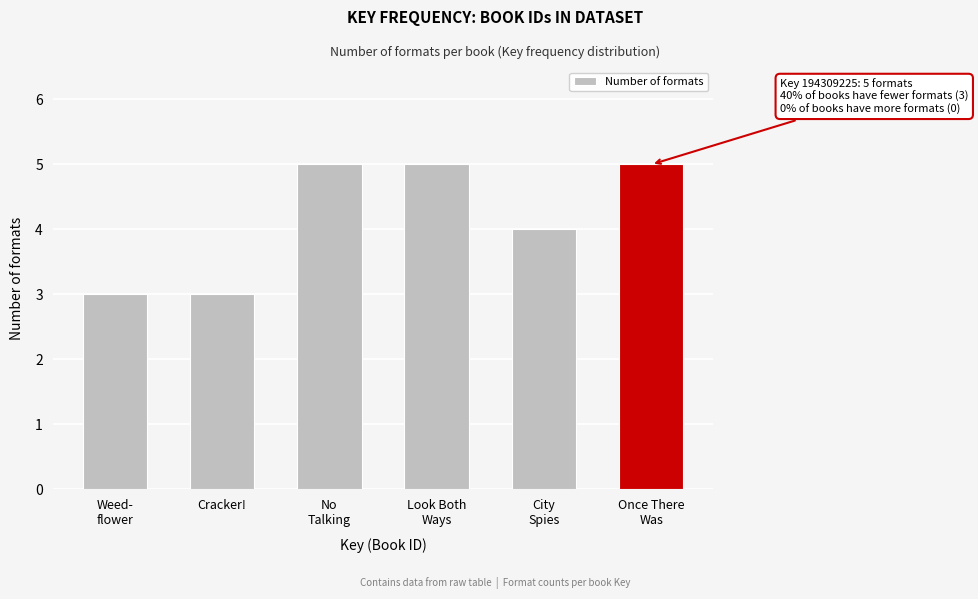

Reading right to left, what are all the values shown in this chart?

5	4	5	5	3	3